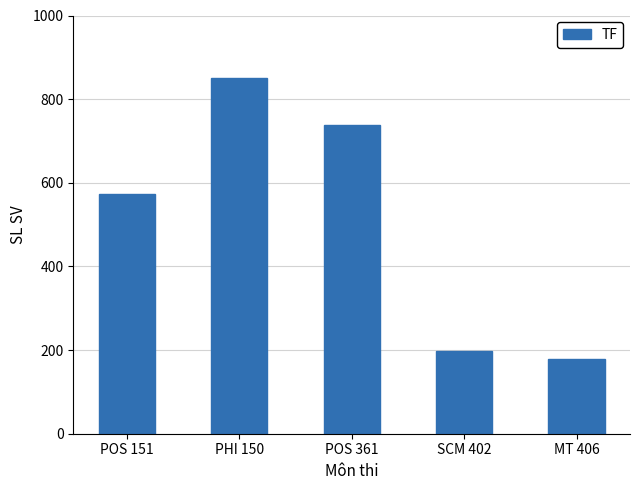

Reading left to right, what are all the values shown in this chart?

POS 151=573	PHI 150=850	POS 361=737	SCM 402=198	MT 406=179